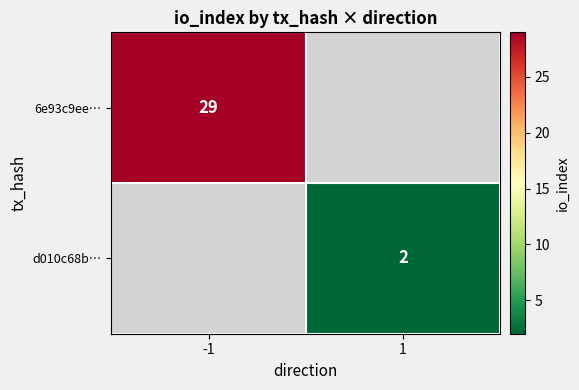

The 6e93c9ee… series shows 29 at -1. True or false?

True